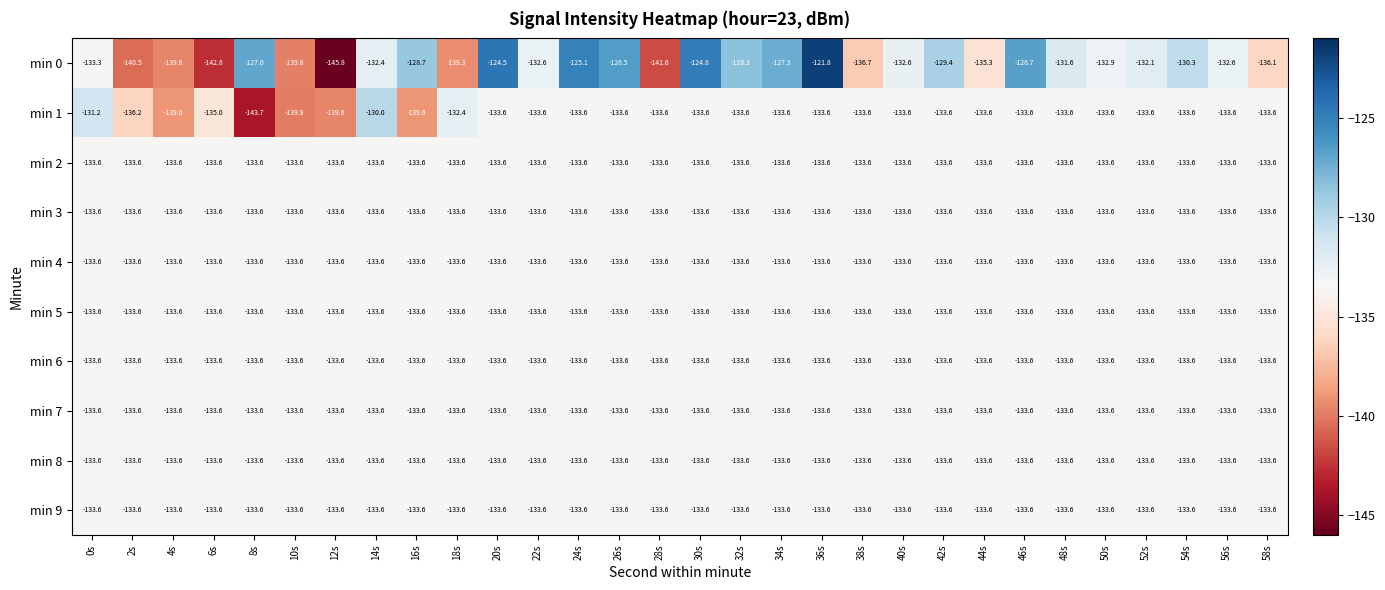

At which category is the sum across all series the highest?

36s